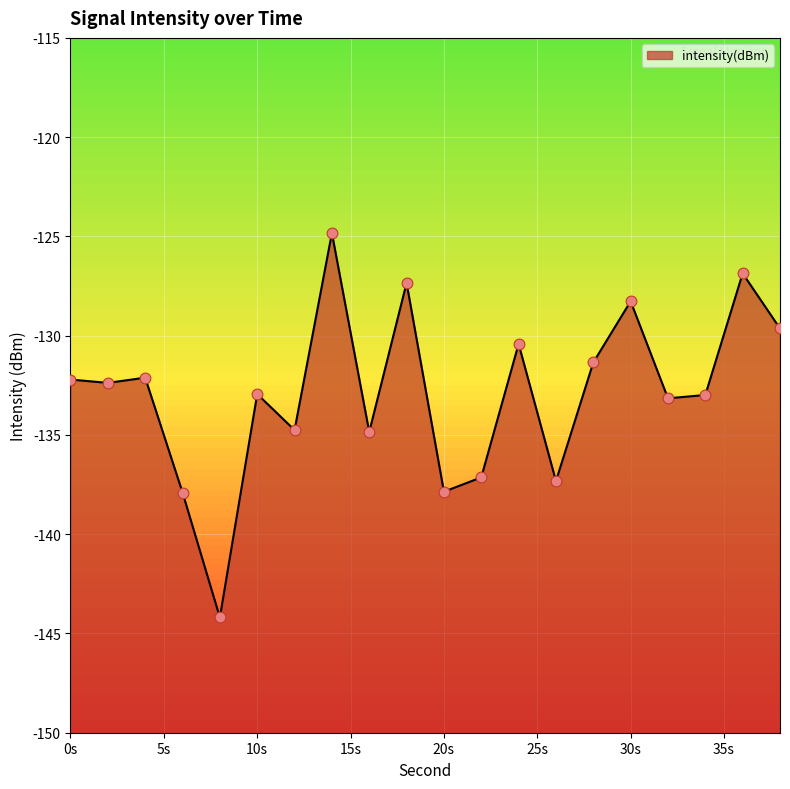

Which has a higher value, 26 or 12?

12